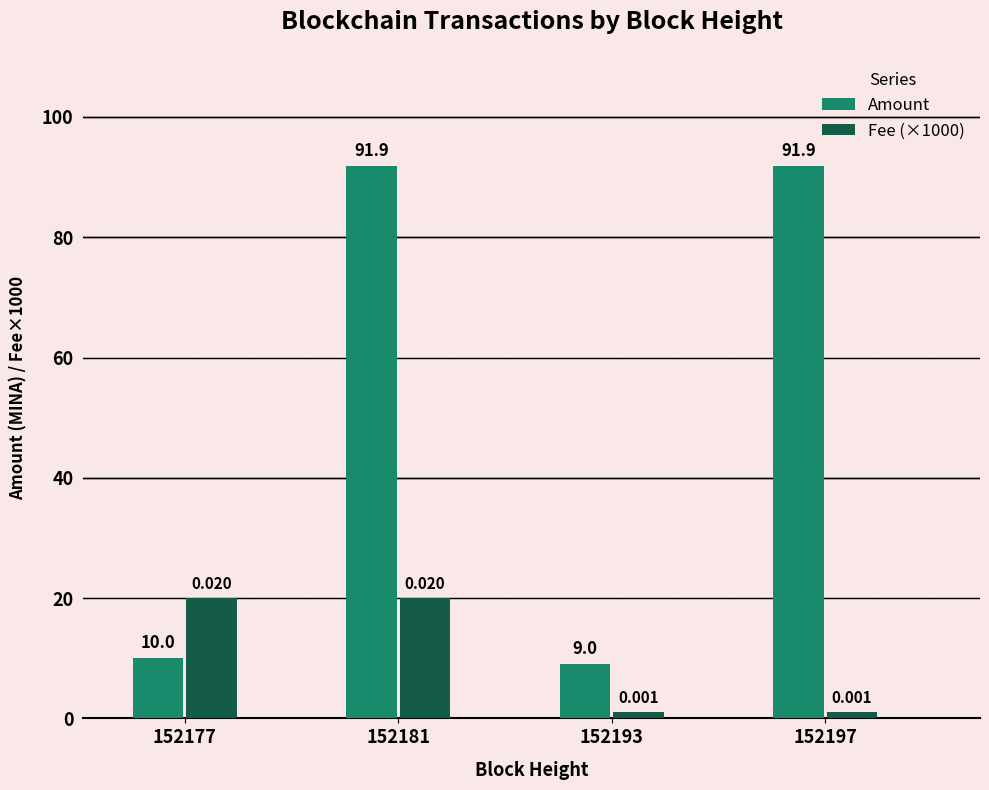

What is the difference between the maximum and second lowest values in the Fee (×1000) series?

19.0